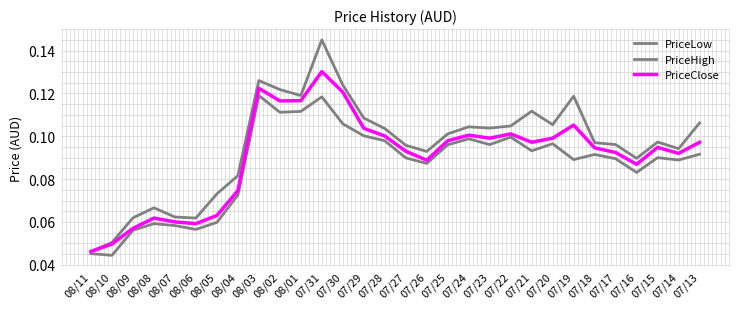

The PriceHigh series shows 0.2 at 07/30. True or false?

False